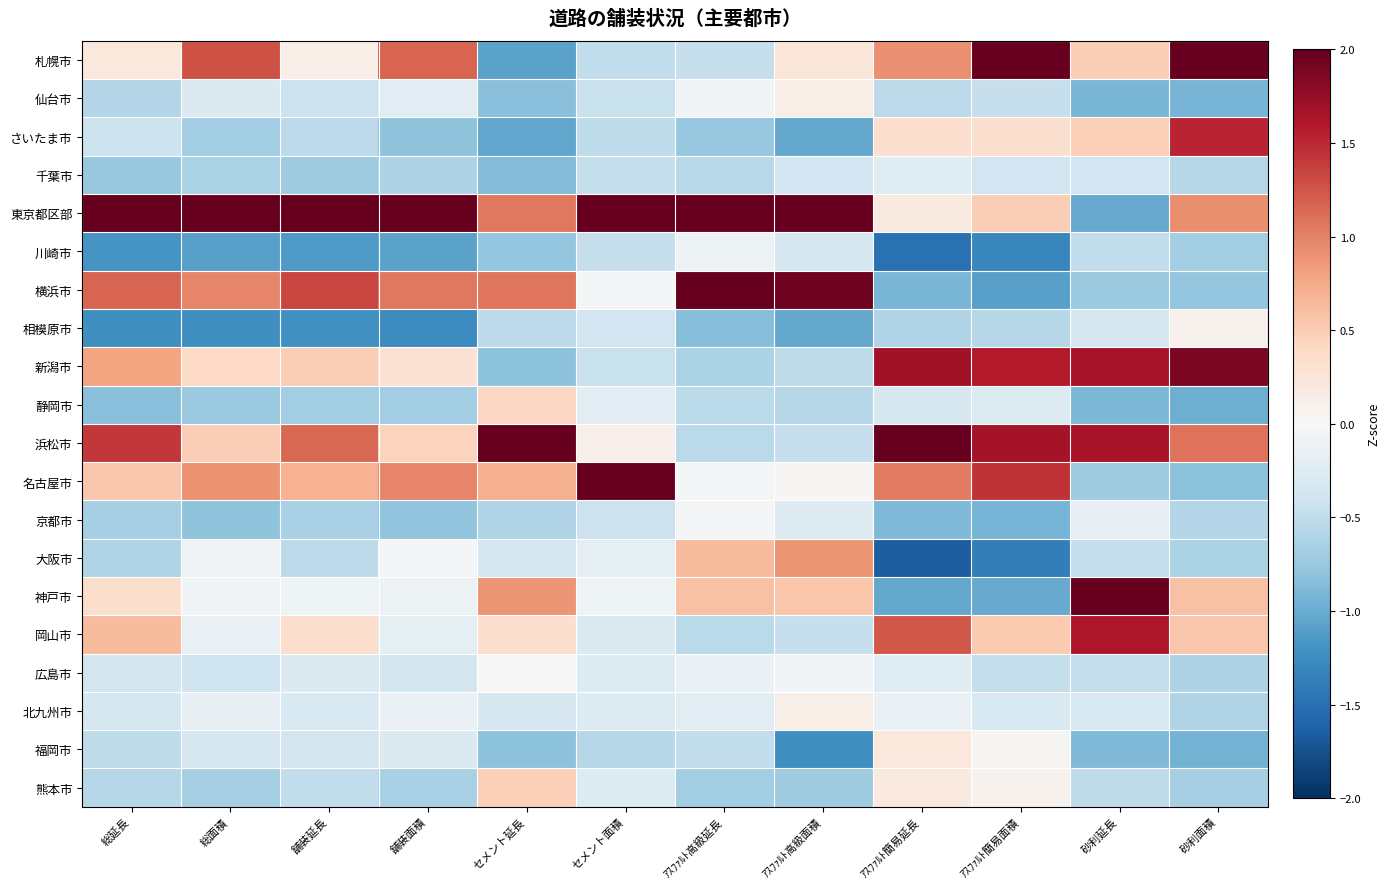

What is the greatest value displayed?

3.6